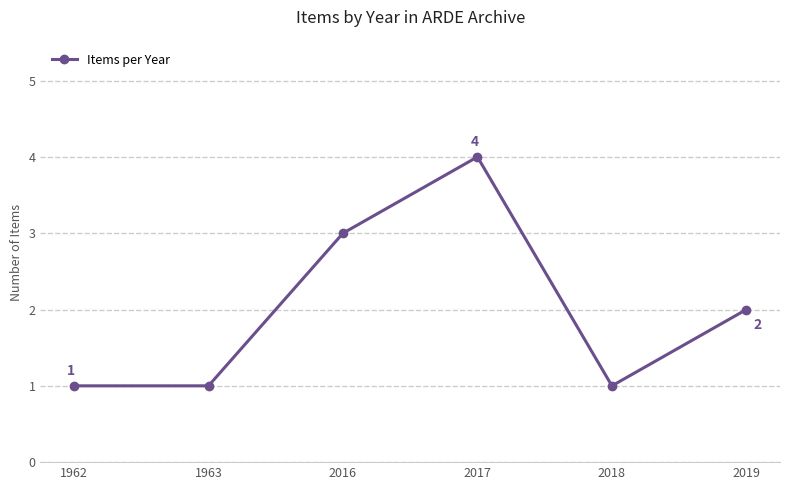

Between 2017 and 1963, which is larger?

2017